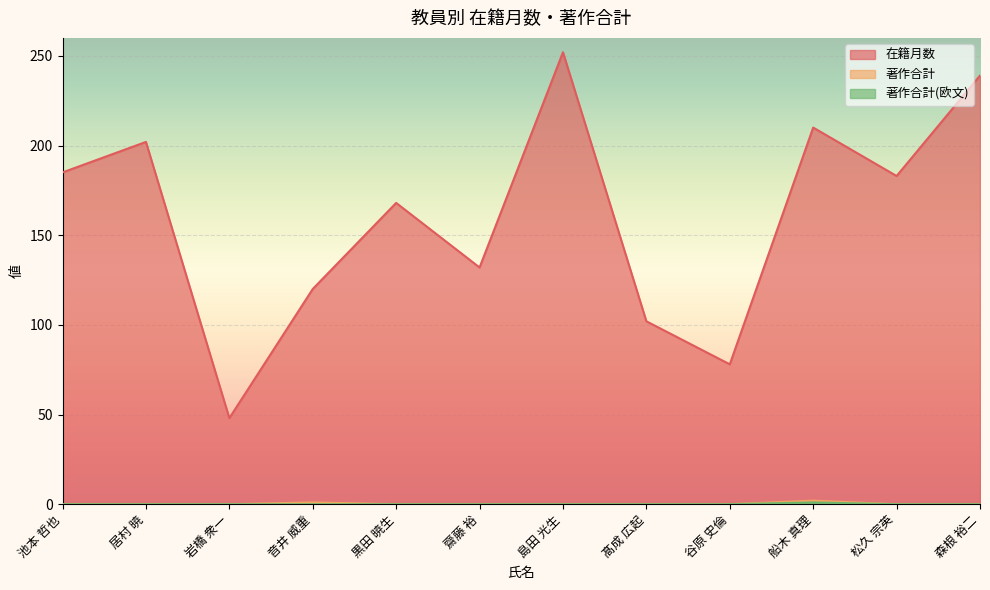

What is the label of the 8th point from the right?

黒田 暁生